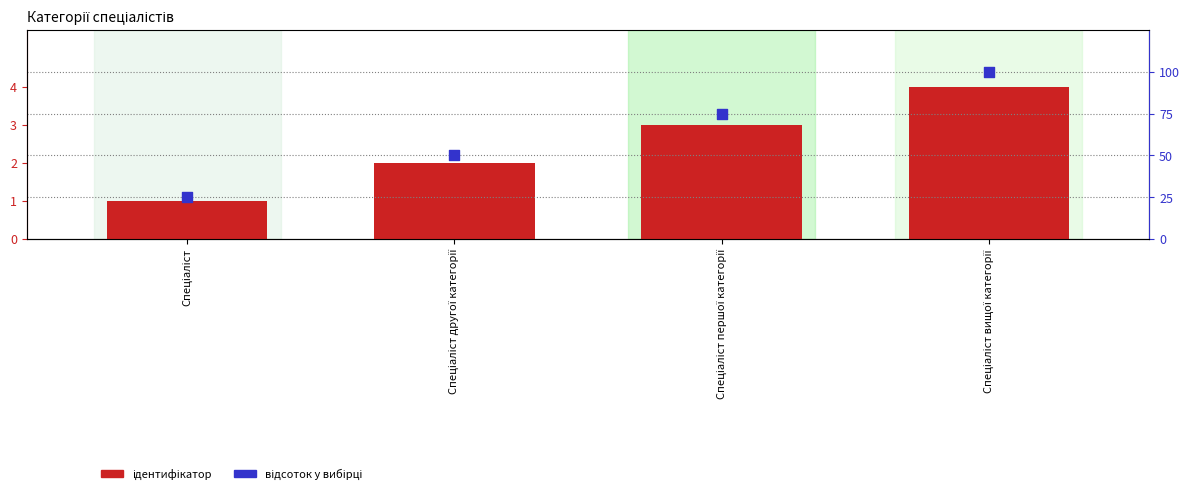

Which series has the largest Y range (max minus min)?

відсоток у вибірці